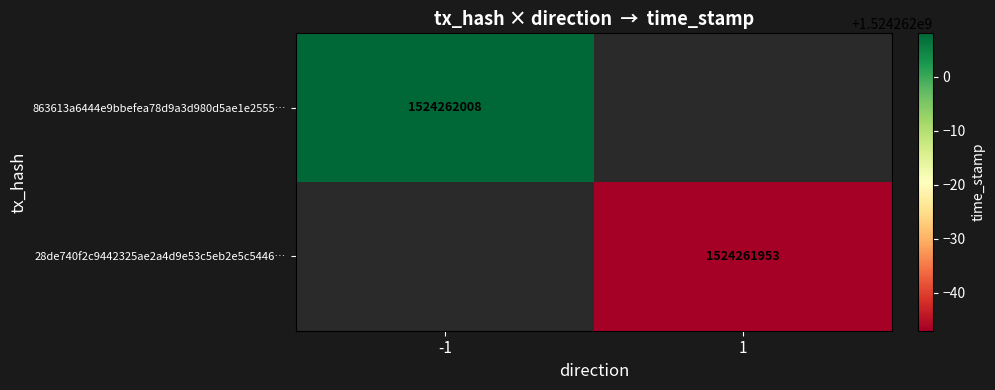

Is it true that 863613a6444e9bbefea78d9a3d980d5ae1e2555 equals -1 at direction?

True